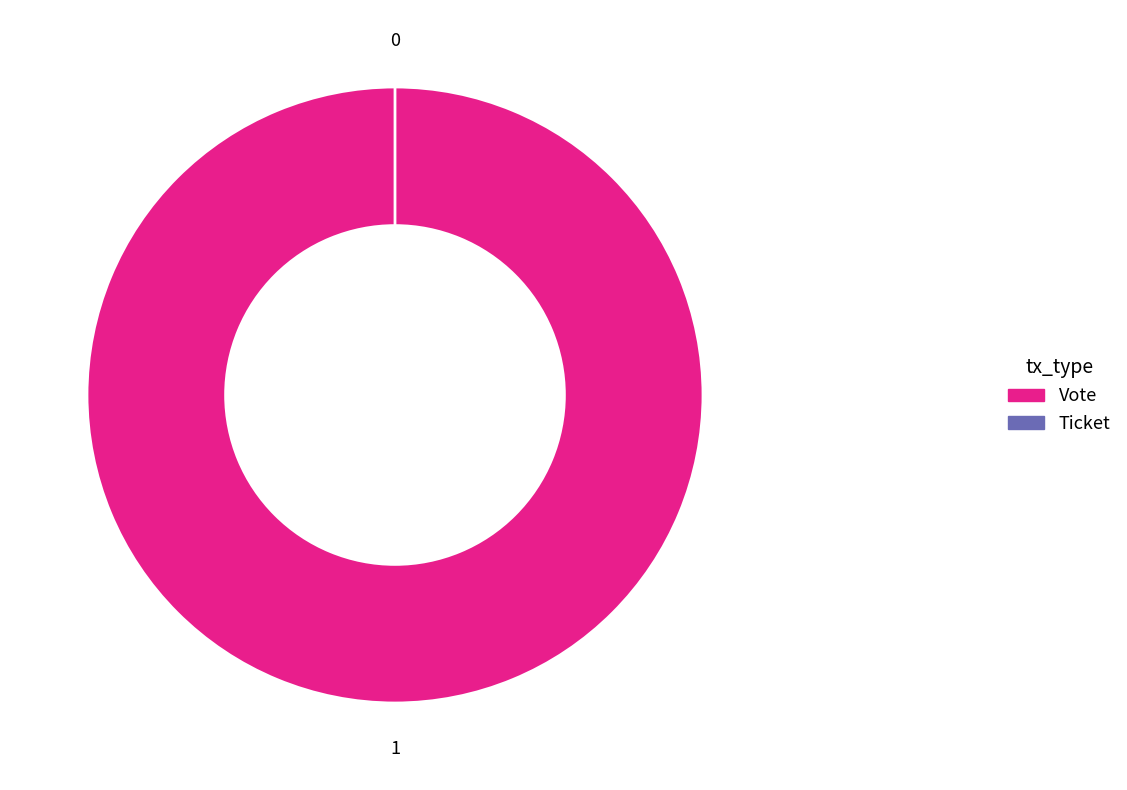

To the nearest percent, what is the average slice percentage?

50%